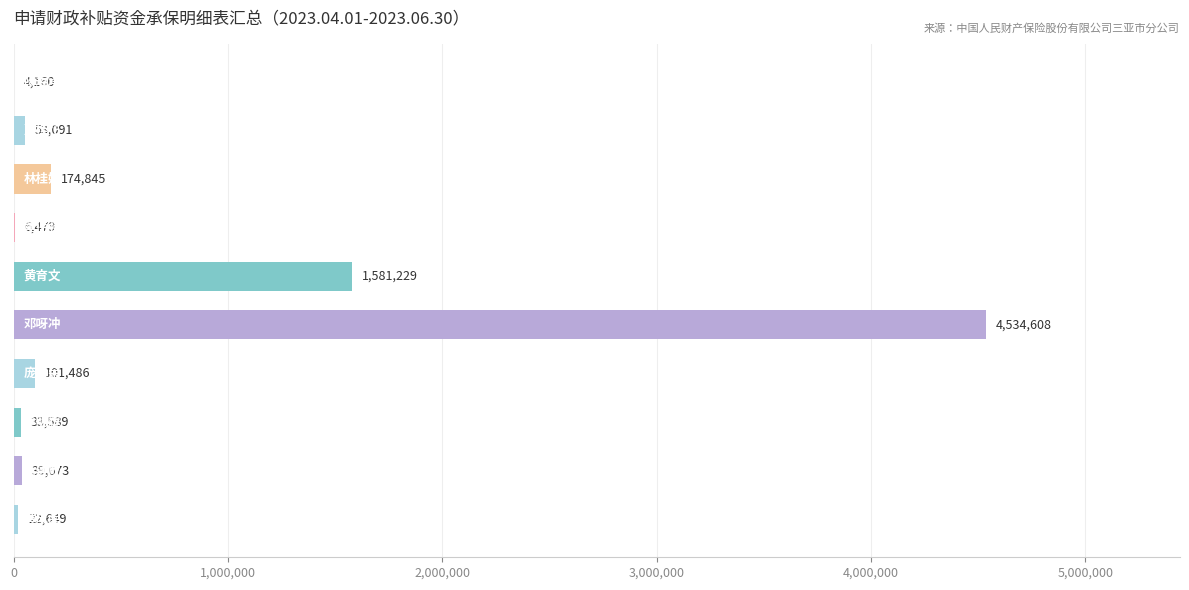

What is the maximum value shown in the chart?

4534608.0